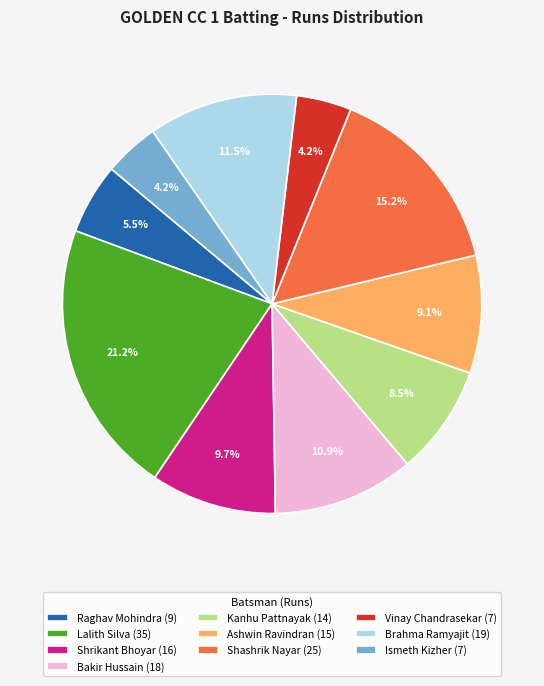

What percentage is the Bakir Hussain slice, to the nearest percent?

11%